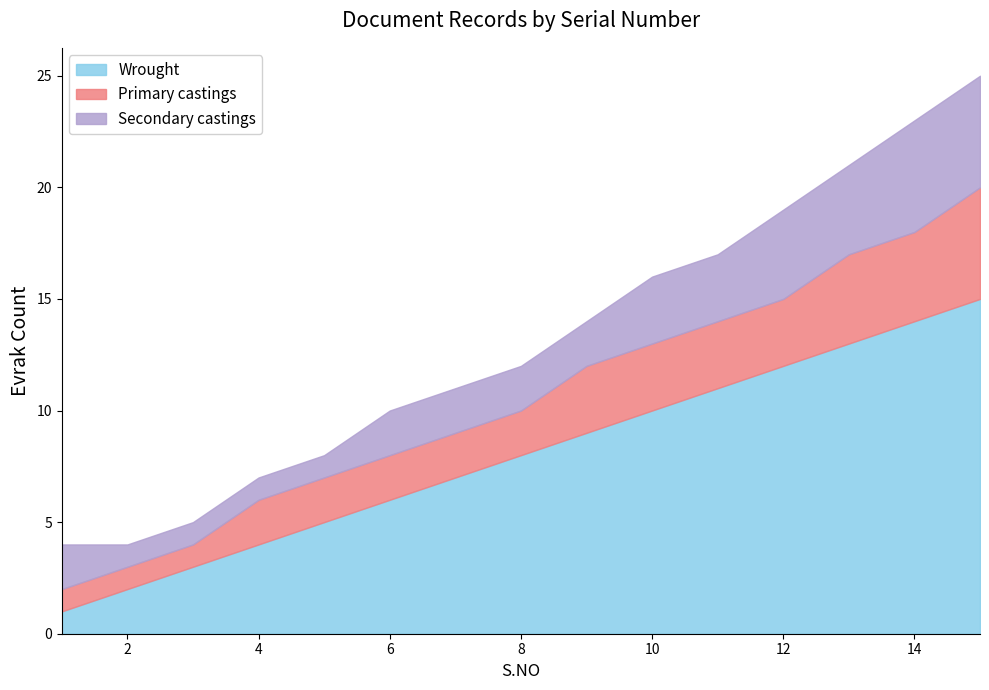

Is it true that Primary castings equals 2 at 5?

True